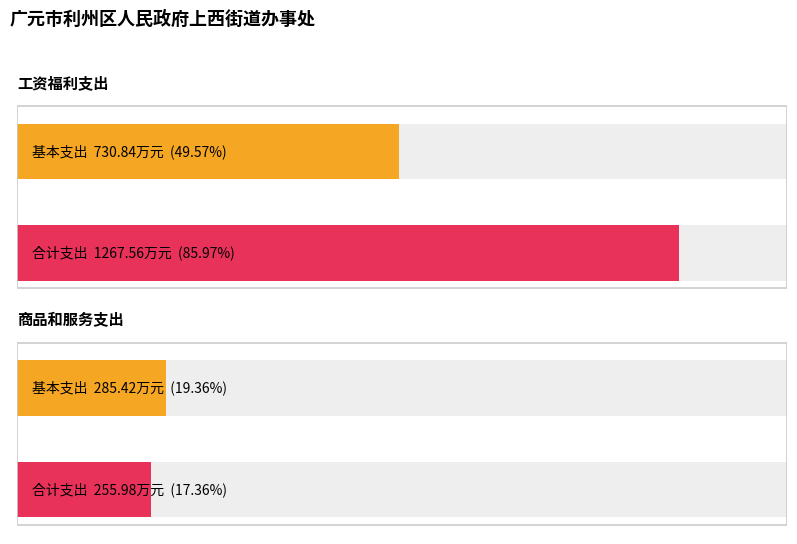

What is the difference between the 商品和服务支出 values at 合计 and 基本支出?

29.4